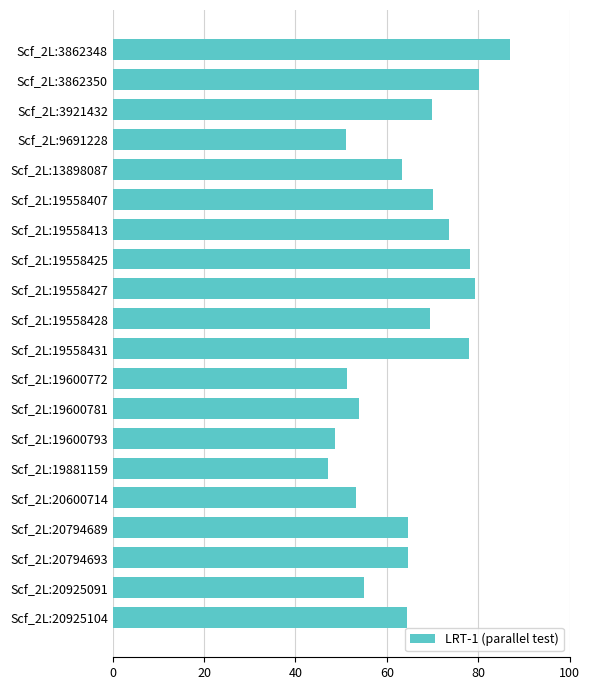

What is the ratio of the value at Scf_2L:19881159 to the value at Scf_2L:19600781?

0.9